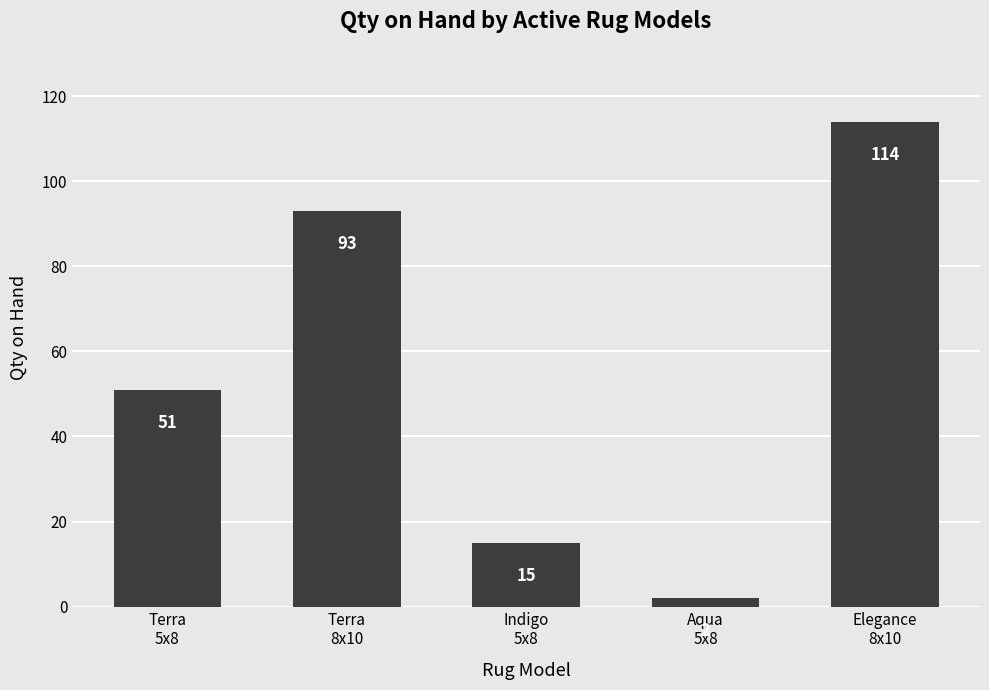

How many values are between 15 and 93?

3